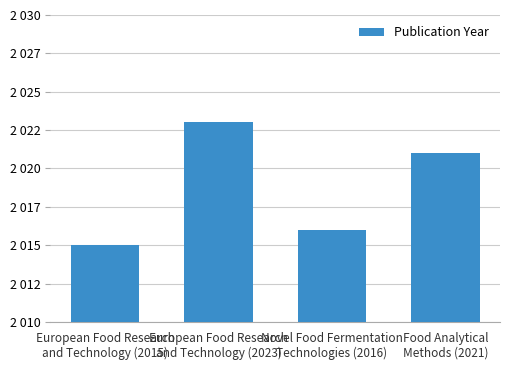

What is the value of the 1st bar from the left?

2015